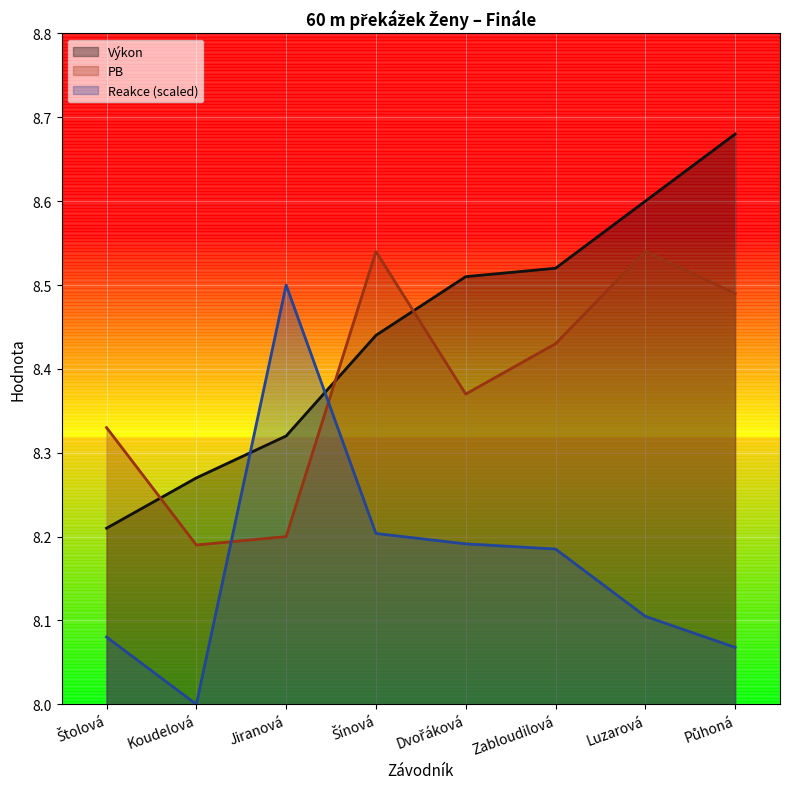

True or false: Reakce has more than 0 points higher than both neighbors.

True